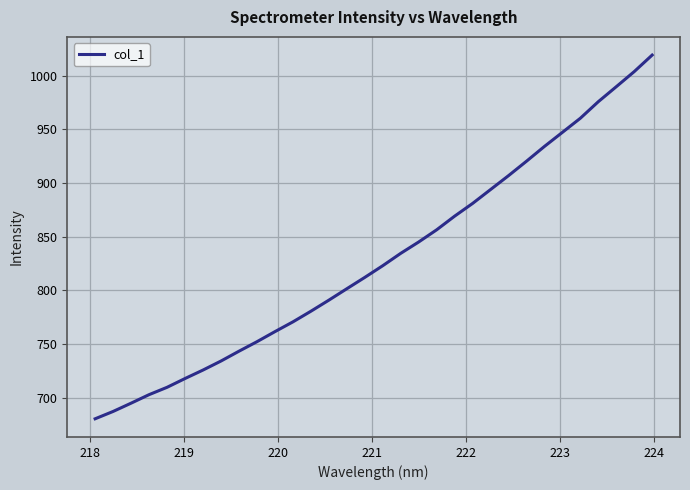

What is the greatest value displayed?

1019.3